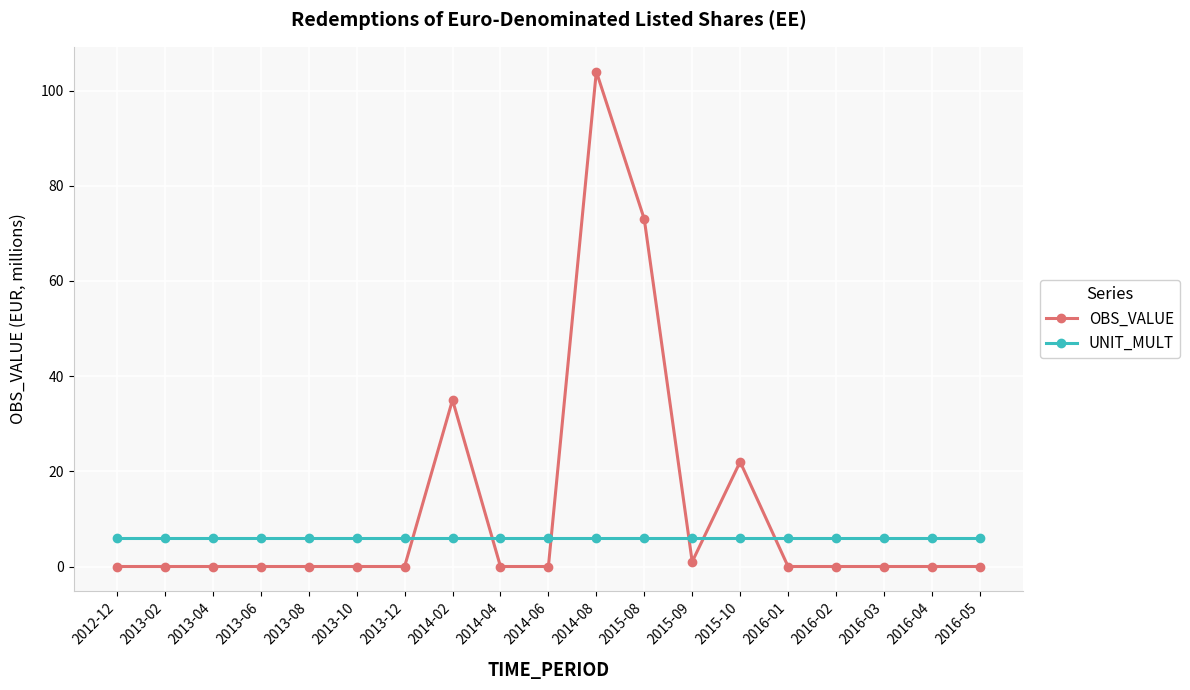

Count the number of categories in the chart.

19